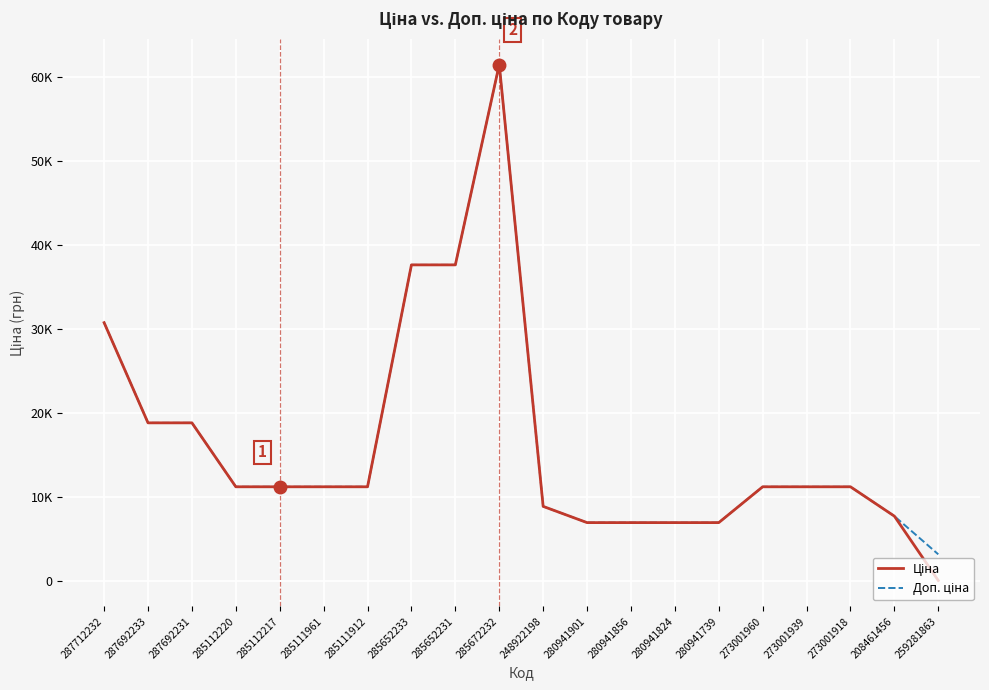

Does the chart display data point markers on the line(s)?

No